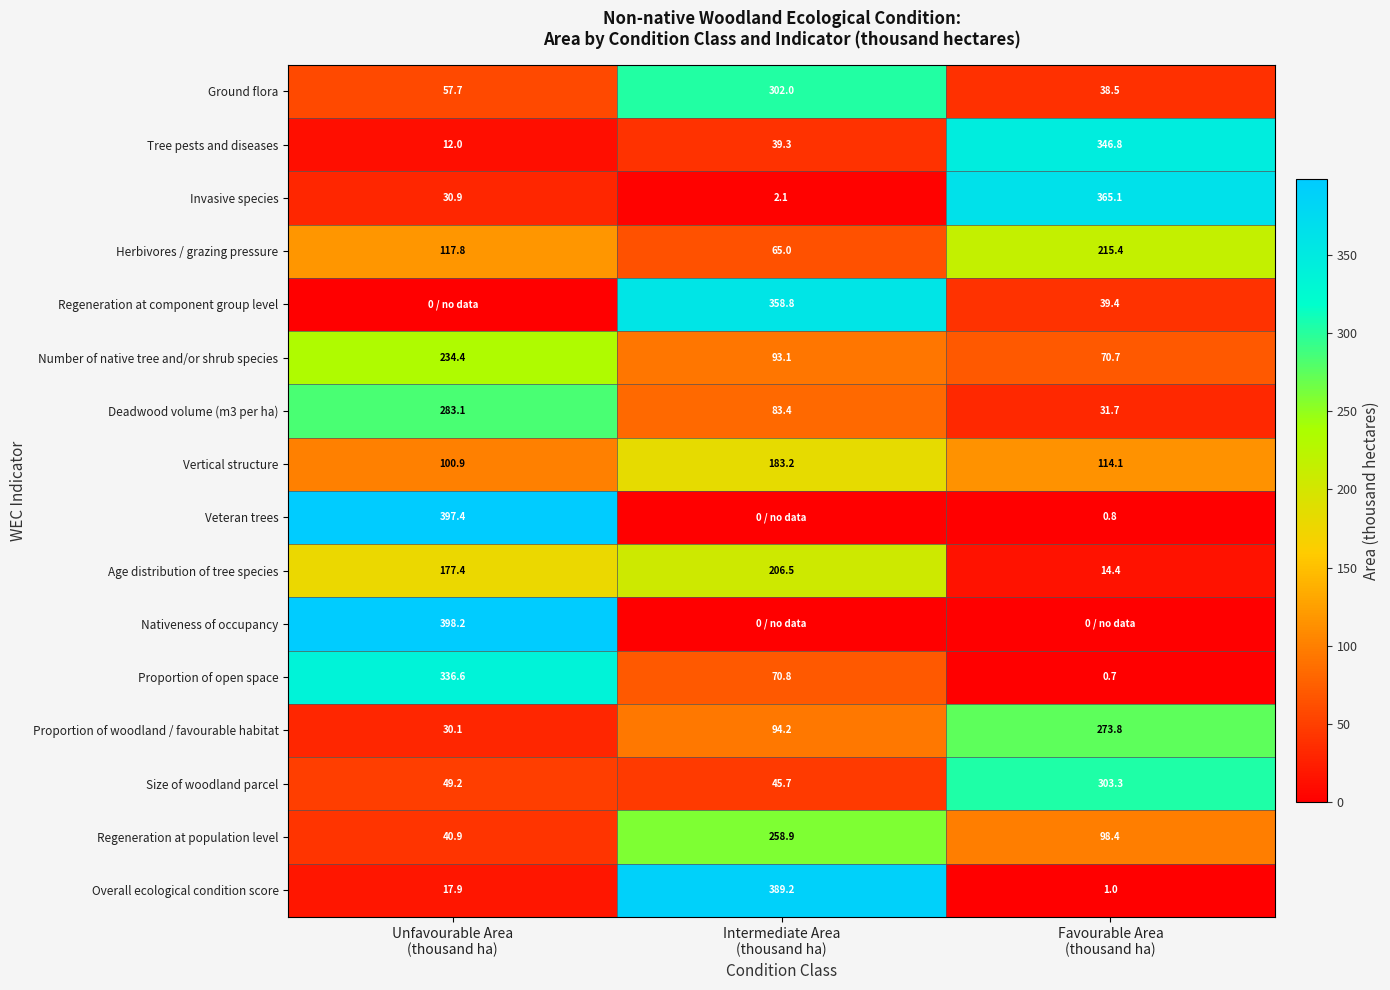

What is the difference between the maximum and second lowest values in the Number of native tree and/or shrub species series?

141.3